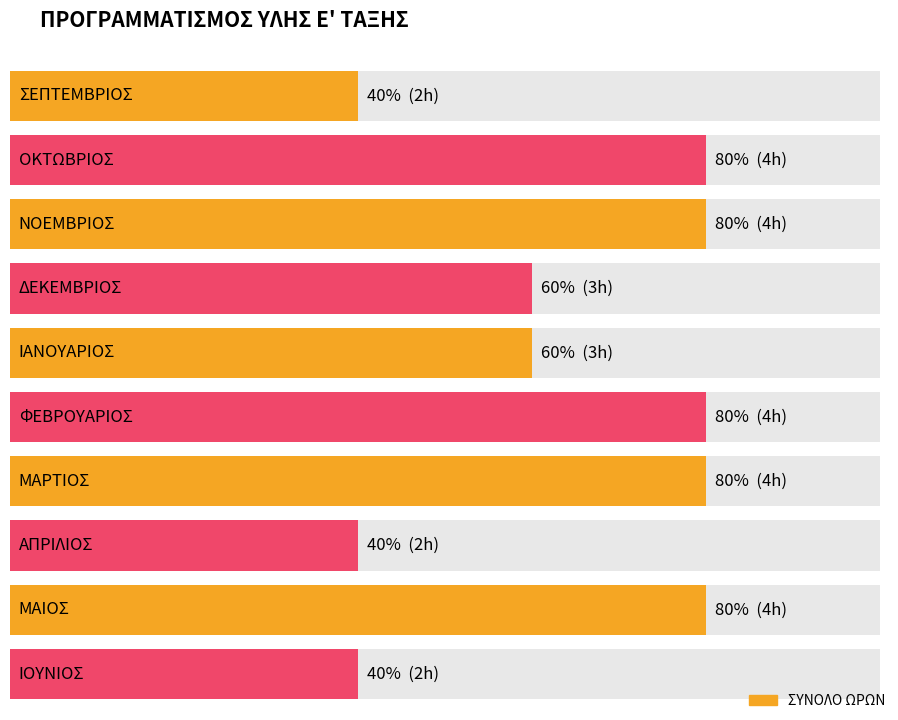

True or false: the data shows 1 at ΜΑΡΤΙΟΣ.

False